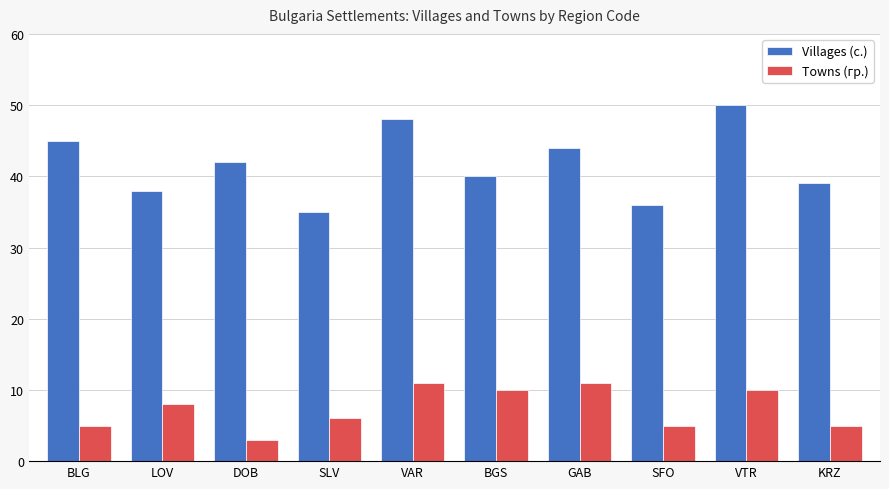

What is the smallest value displayed?

3